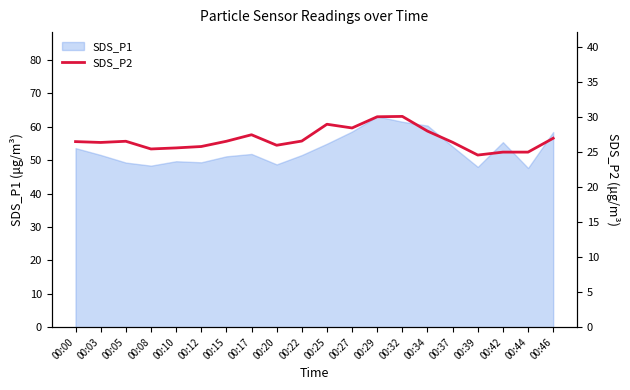

The value at 00:12 is 38.8. True or false?

False